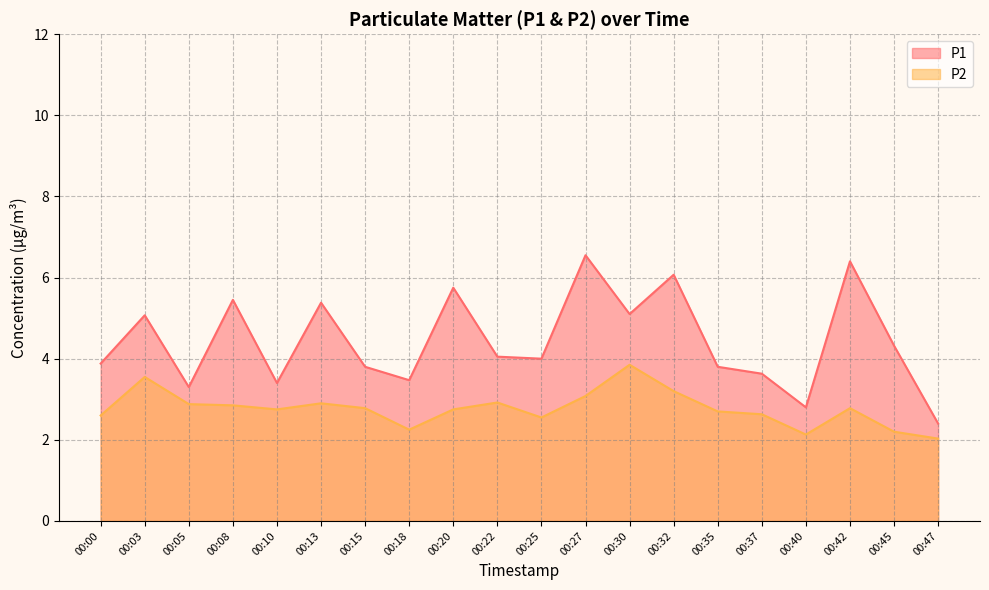

At which category does P1 reach its first local valley?

00:05